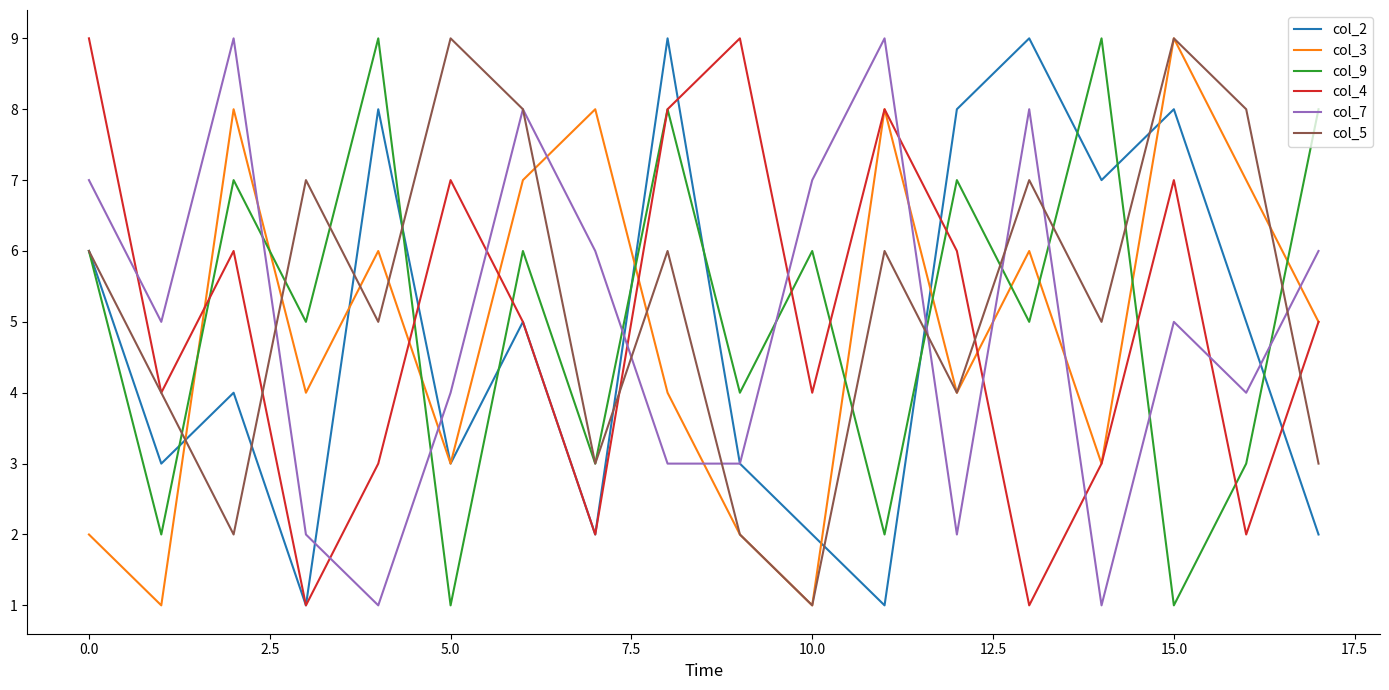

What is the maximum value shown in the chart?

9